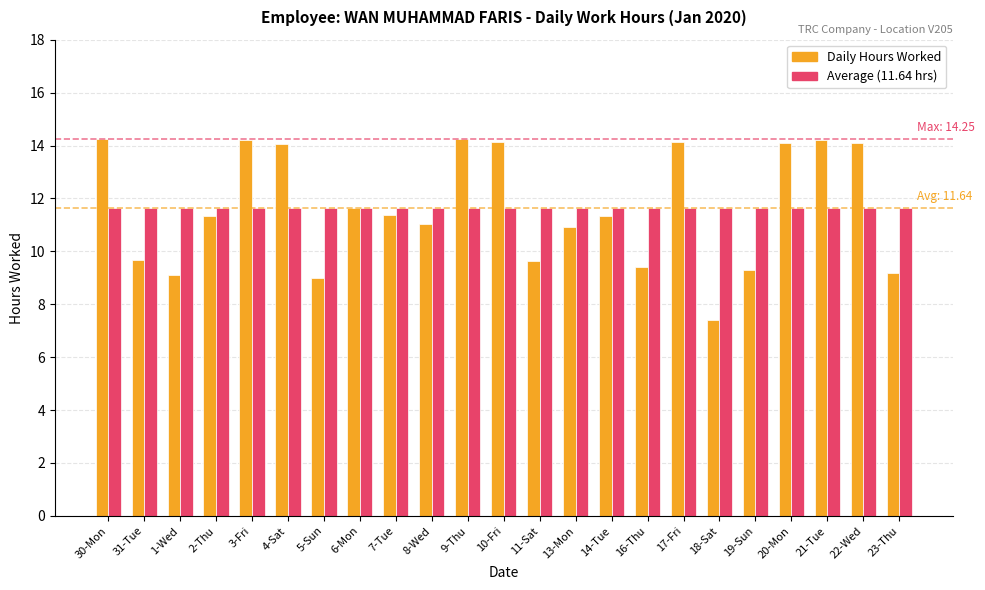

What is the total value across all series at 14-Tue?

23.0